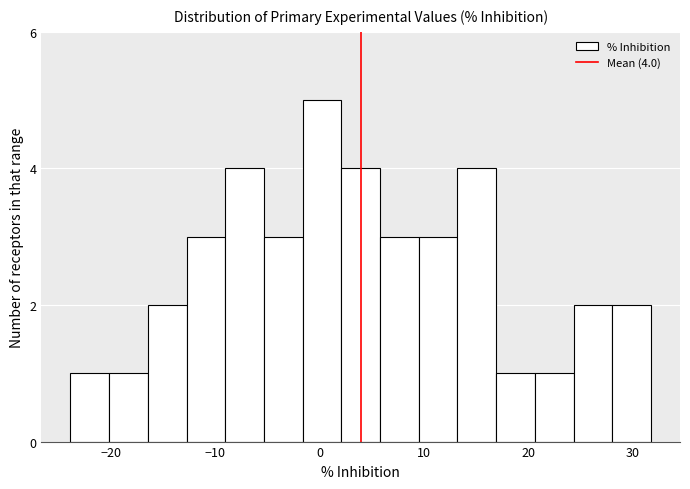

Read against the x-axis, roughly where is the centre of the tallest bar?

0